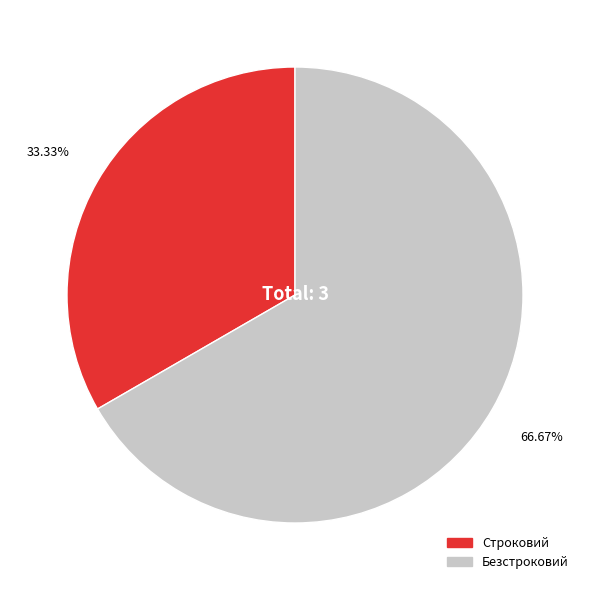

Which has a higher value, Строковий or Безстроковий?

Безстроковий